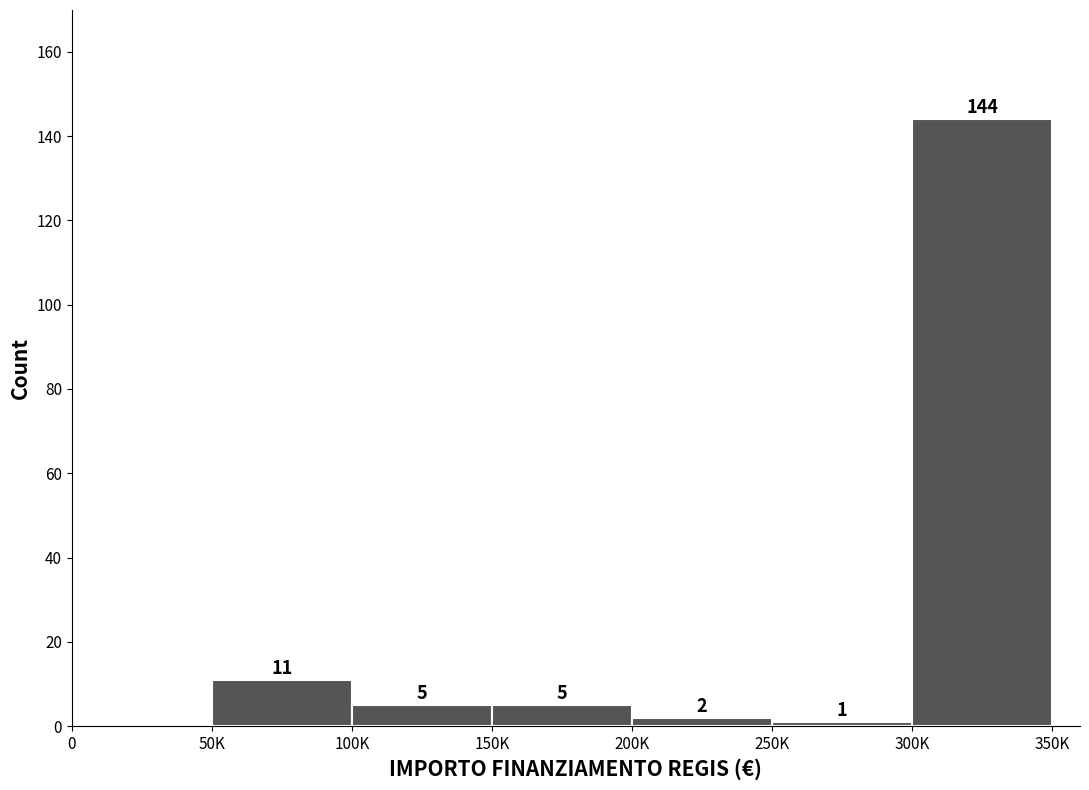

Reading left to right, extract all data points from this chart.

0=0	50K=11	100K=5	150K=5	200K=2	250K=1	300K=144